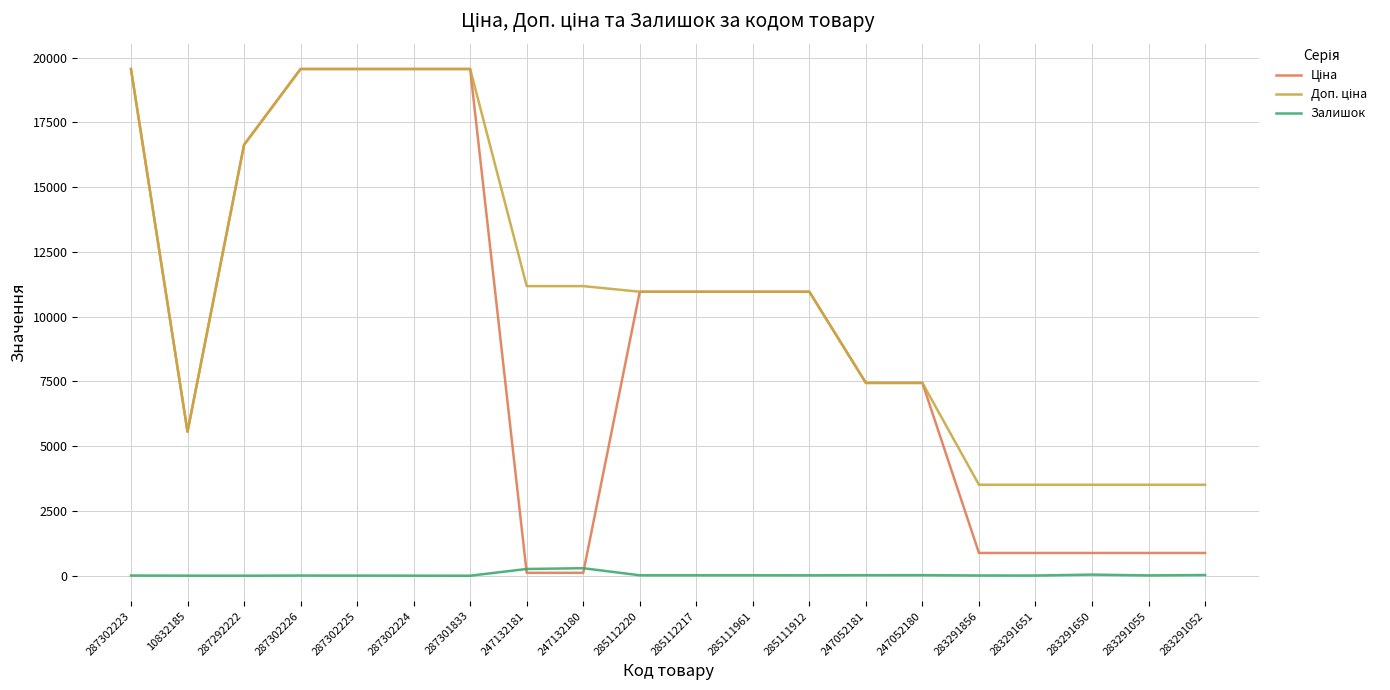

What is the greatest value displayed?

19564.9